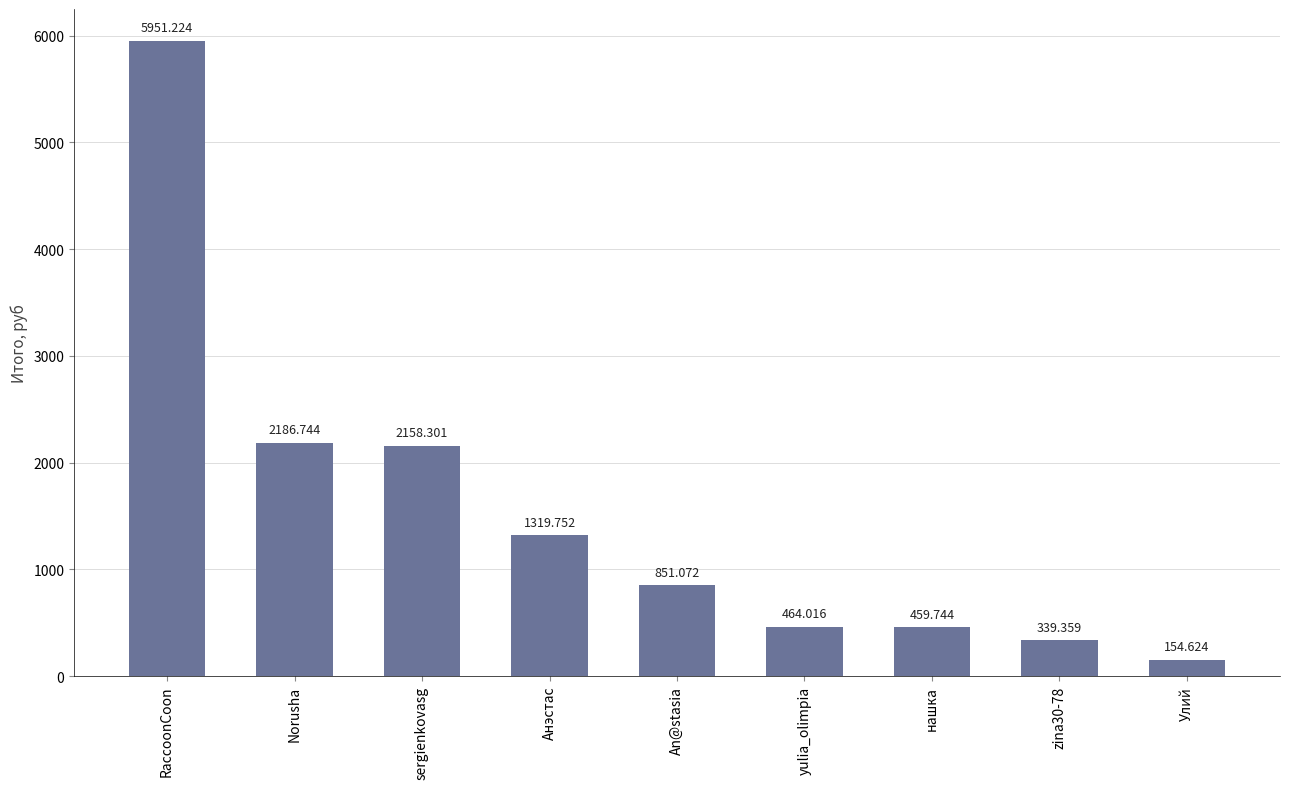

Rank the categories by value from highest to lowest.

RaccoonCoon, Norusha, sergienkovasg, Анэстас, An@stasia, yulia_olimpia, нашка, zina30-78, Улий